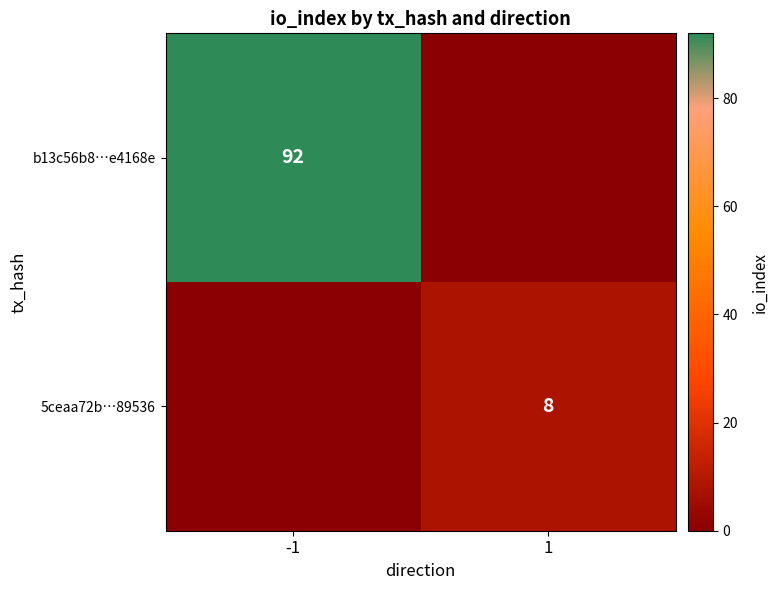

Which category has the lowest value in the b13c56b8…e4168e series?

1